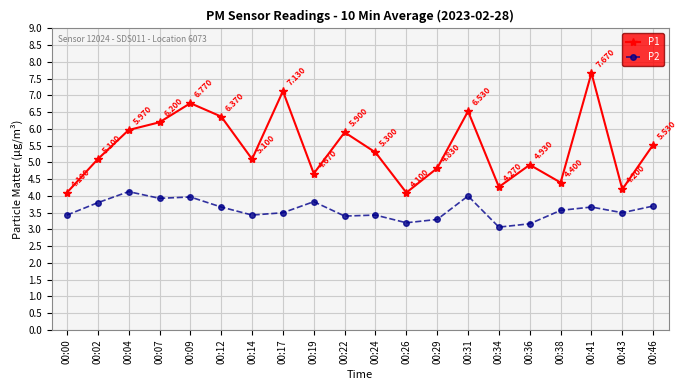

True or false: P2 and P1 intersect in this chart.

False